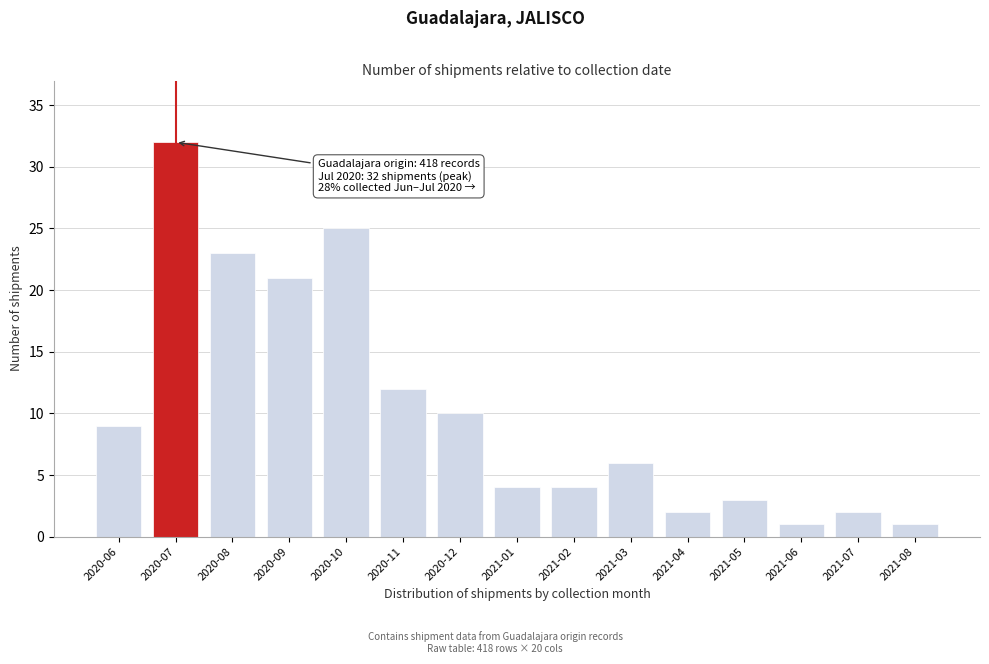

Reading right to left, list all the values displayed in this chart.

2021-08=1	2021-07=2	2021-06=1	2021-05=3	2021-04=2	2021-03=6	2021-02=4	2021-01=4	2020-12=10	2020-11=12	2020-10=25	2020-09=21	2020-08=23	2020-07=32	2020-06=9